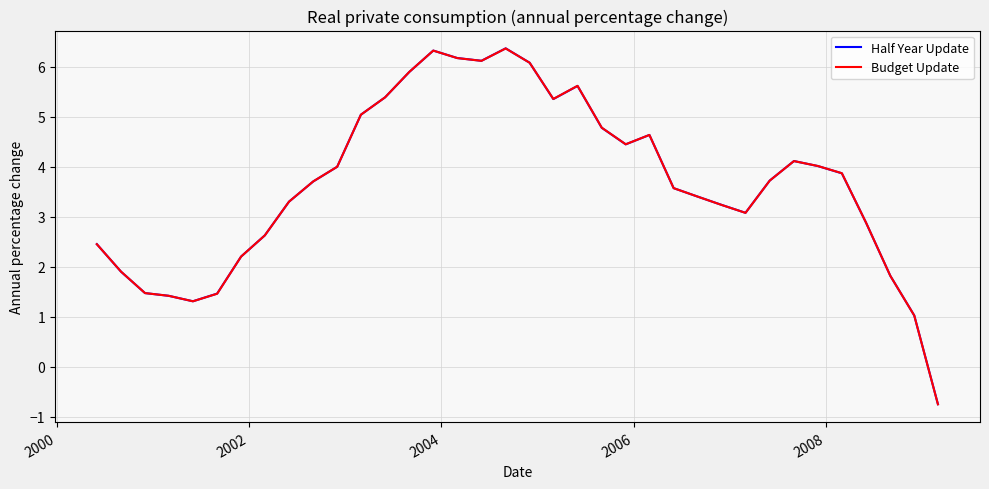

What is the maximum value for Half Year Update?

6.4